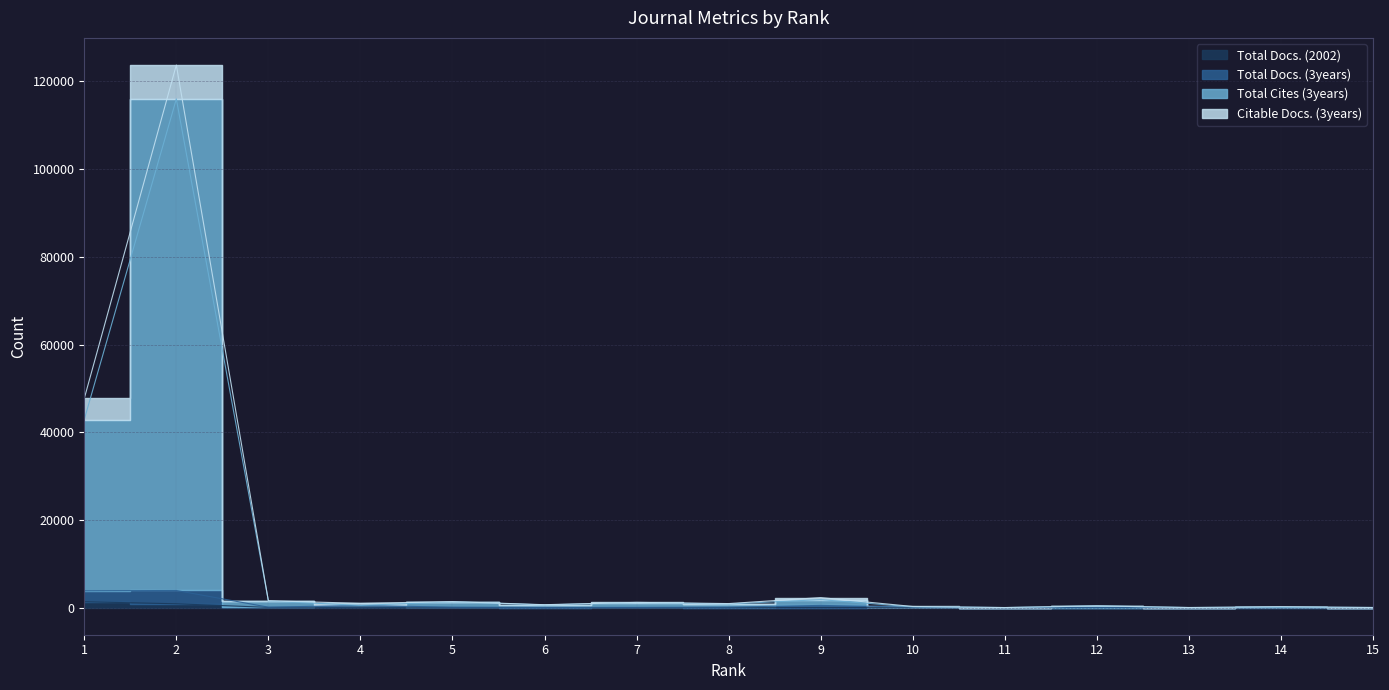

Does the chart have visible grid lines?

Yes